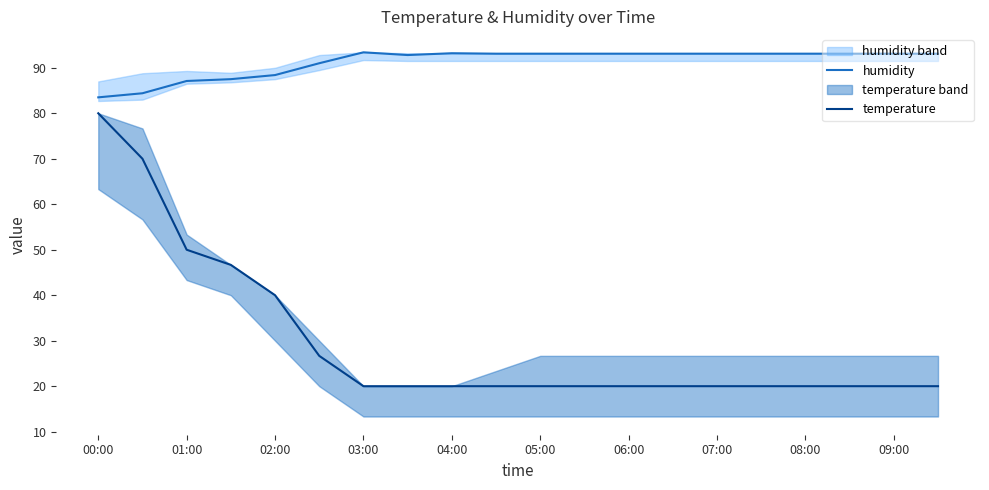

What is the difference between the maximum and minimum values in the temperature series?

60.0